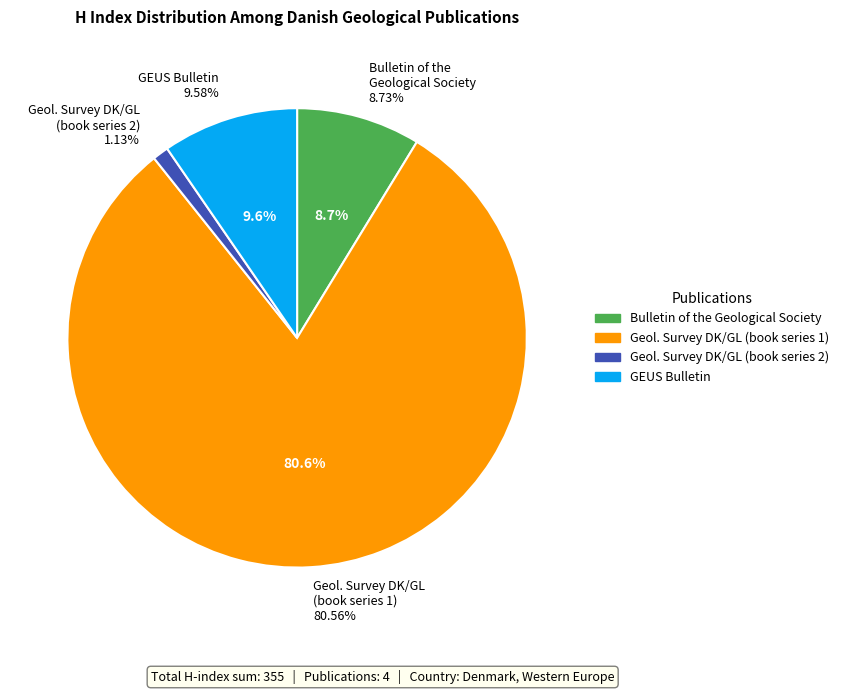

To the nearest percent, what percentage of the pie is Bulletin of the Geological Society of Denmark?

9%